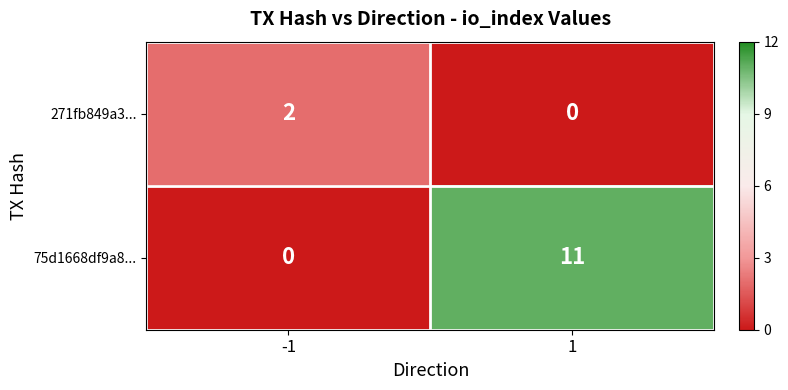

How many distinct data groups are displayed?

2